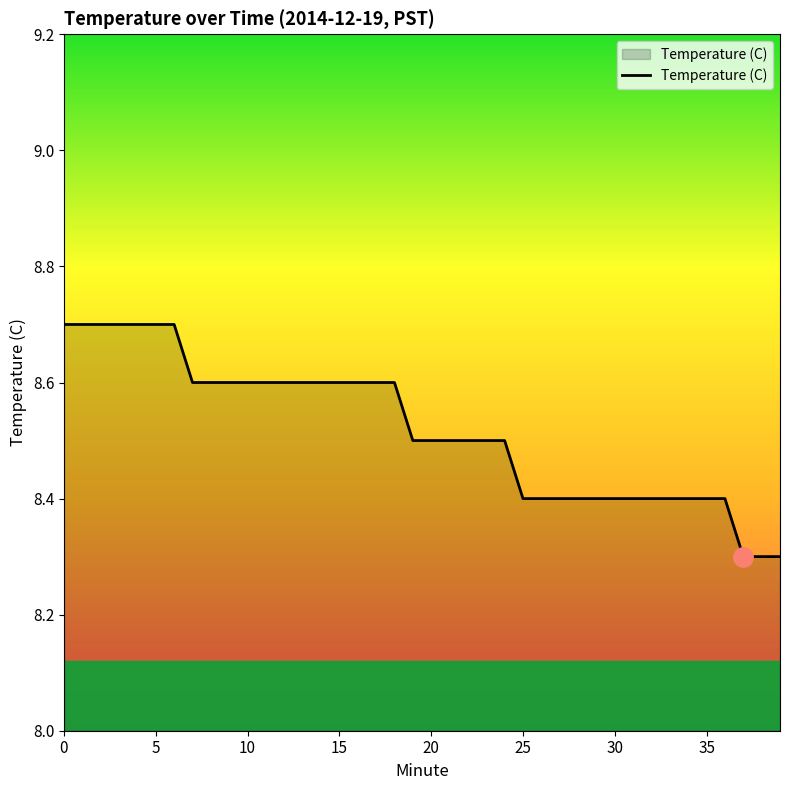

What is the difference between the maximum and minimum values?

0.4